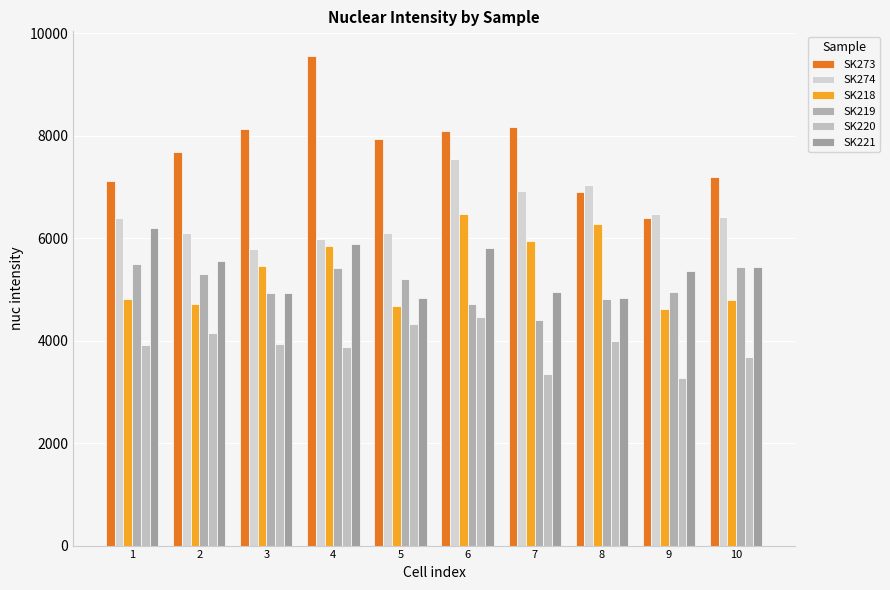

What is the approximate value of SK273 at 5?

7926.5